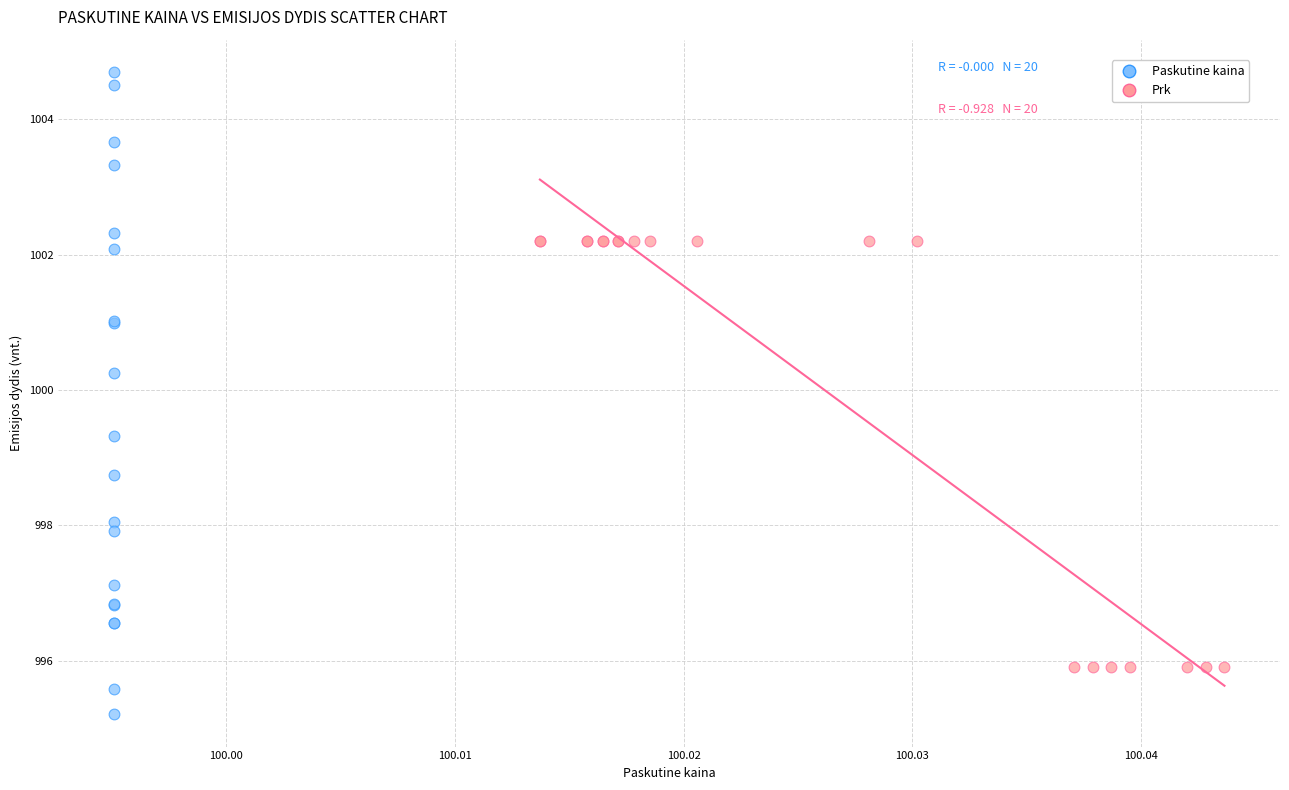

Which series reaches the minimum Y coordinate?

Paskutine kaina